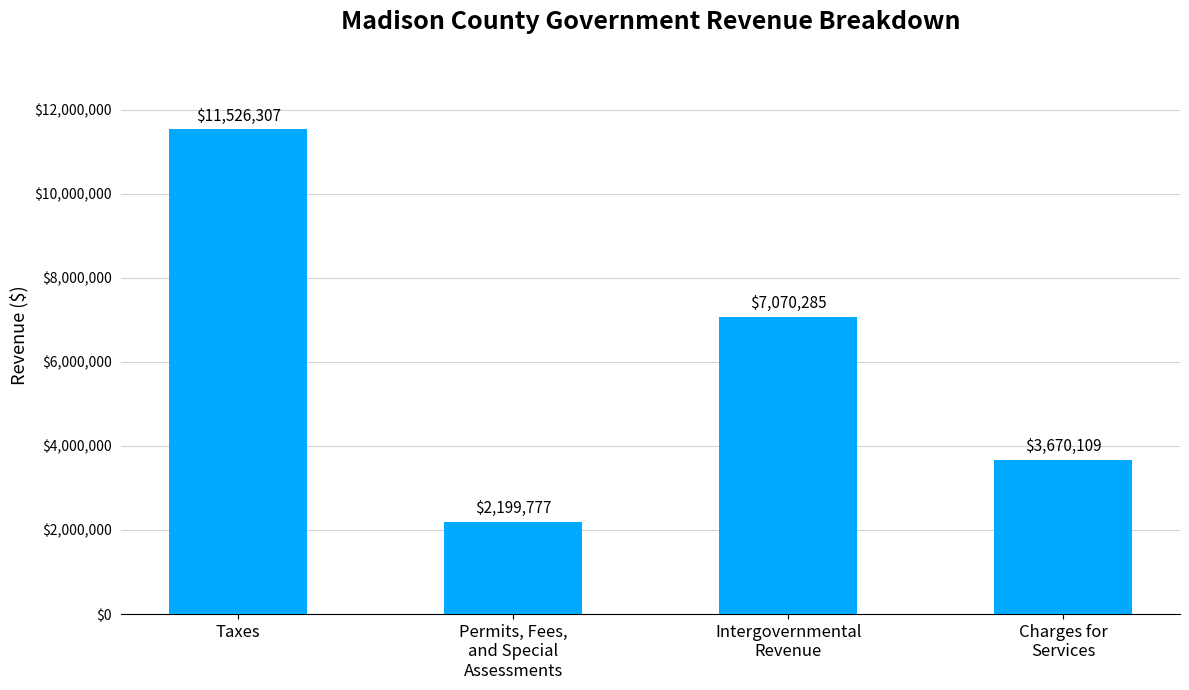

What is the difference between the values at Intergovernmental
Revenue and Charges for
Services?

3400176